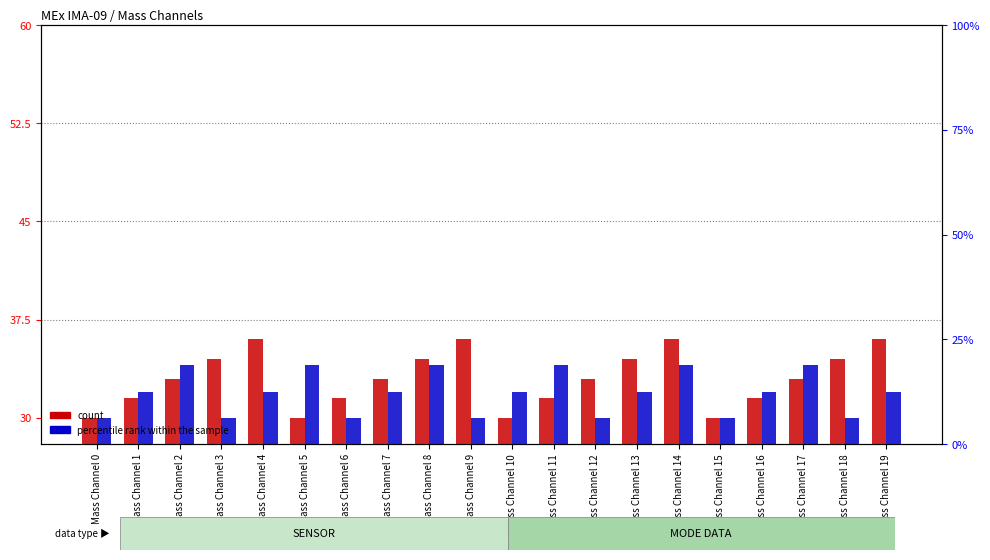

How many groups of bars are there?

20